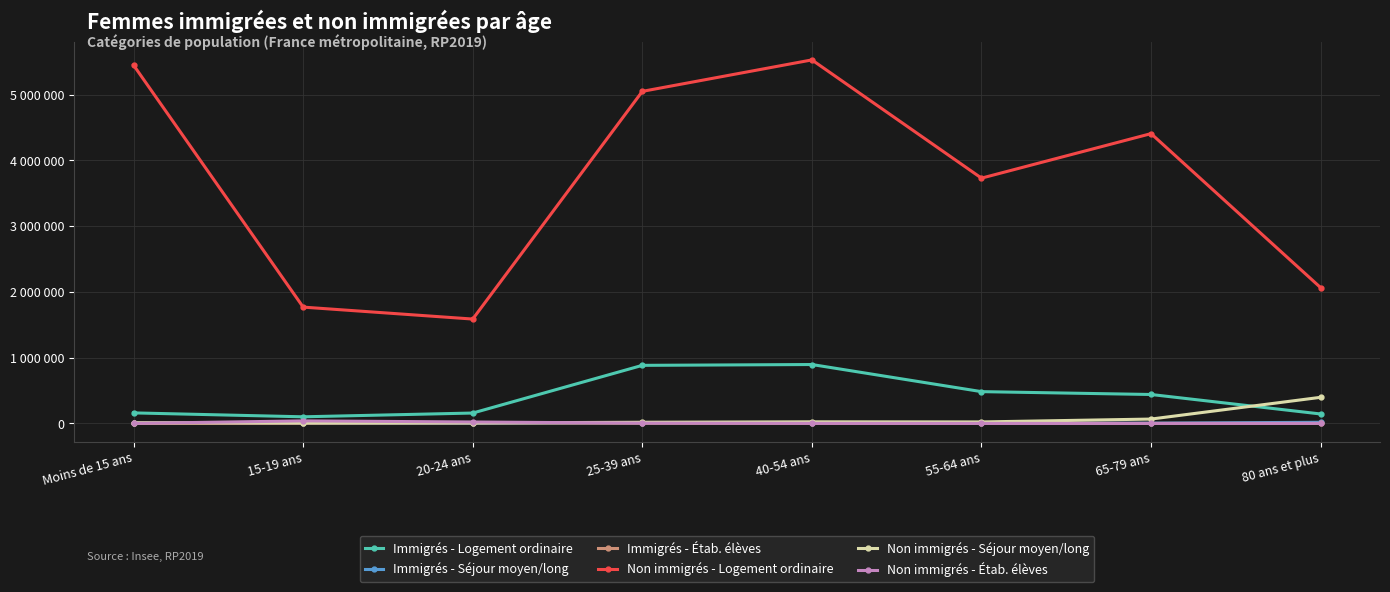

Rank the series at 80 ans et plus from highest to lowest value.

Non immigrés - Logement ordinaire, Non immigrés - Séjour moyen/long, Immigrés - Logement ordinaire, Immigrés - Séjour moyen/long, Non immigrés - Étab. élèves, Immigrés - Étab. élèves